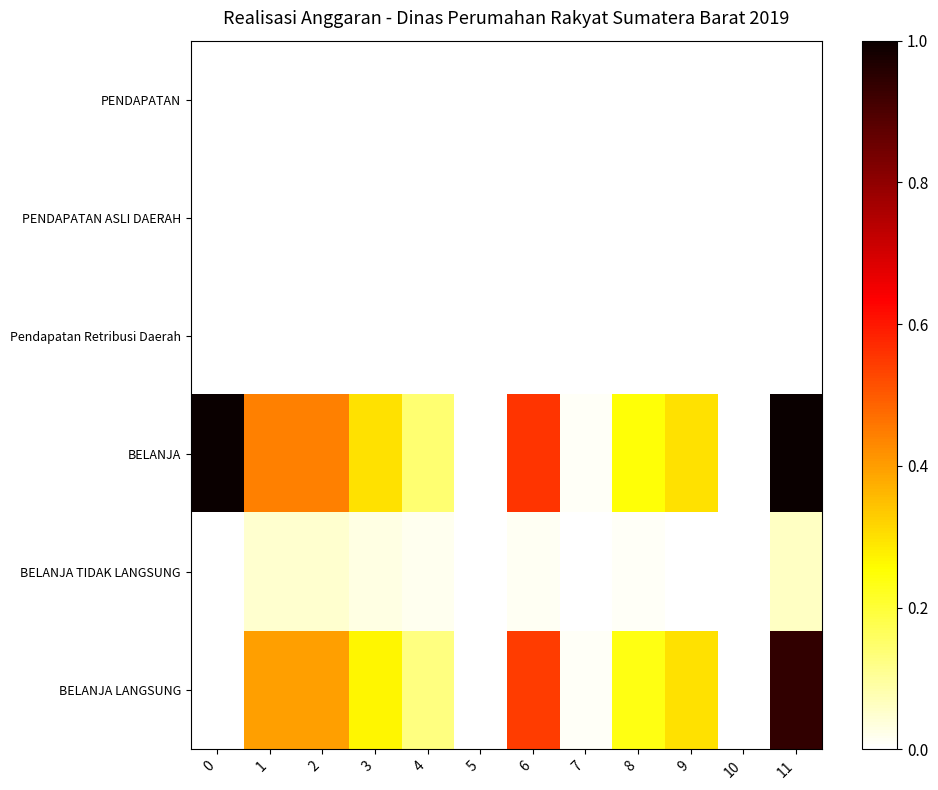

Rank the series by their maximum value, from highest to lowest.

BELANJA, BELANJA LANGSUNG, BELANJA TIDAK LANGSUNG, PENDAPATAN, PENDAPATAN ASLI DAERAH, Pendapatan Retribusi Daerah